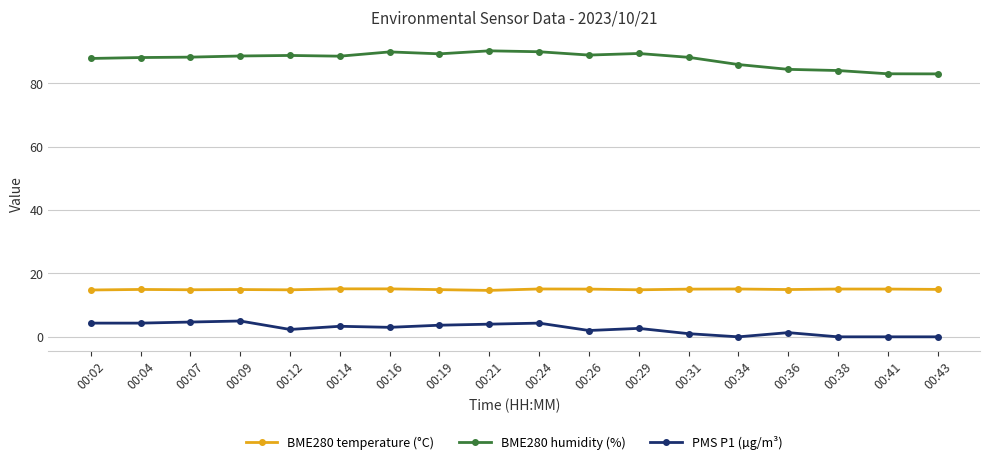

What is the difference between the second highest and second lowest values in the BME280 humidity (%) series?

7.0